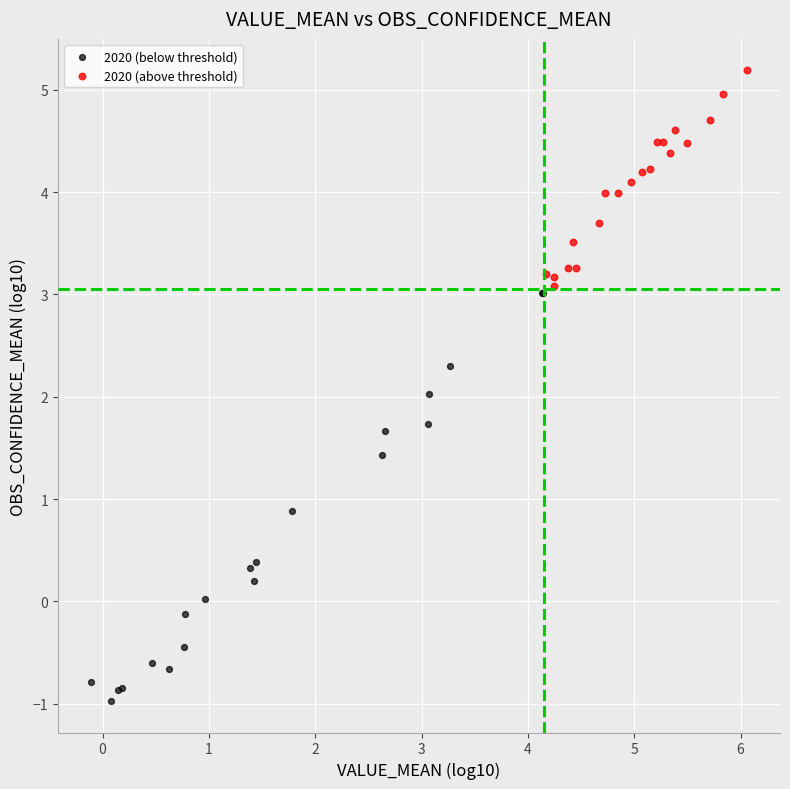

Which series has the widest spread of Y values?

2020 (below threshold)